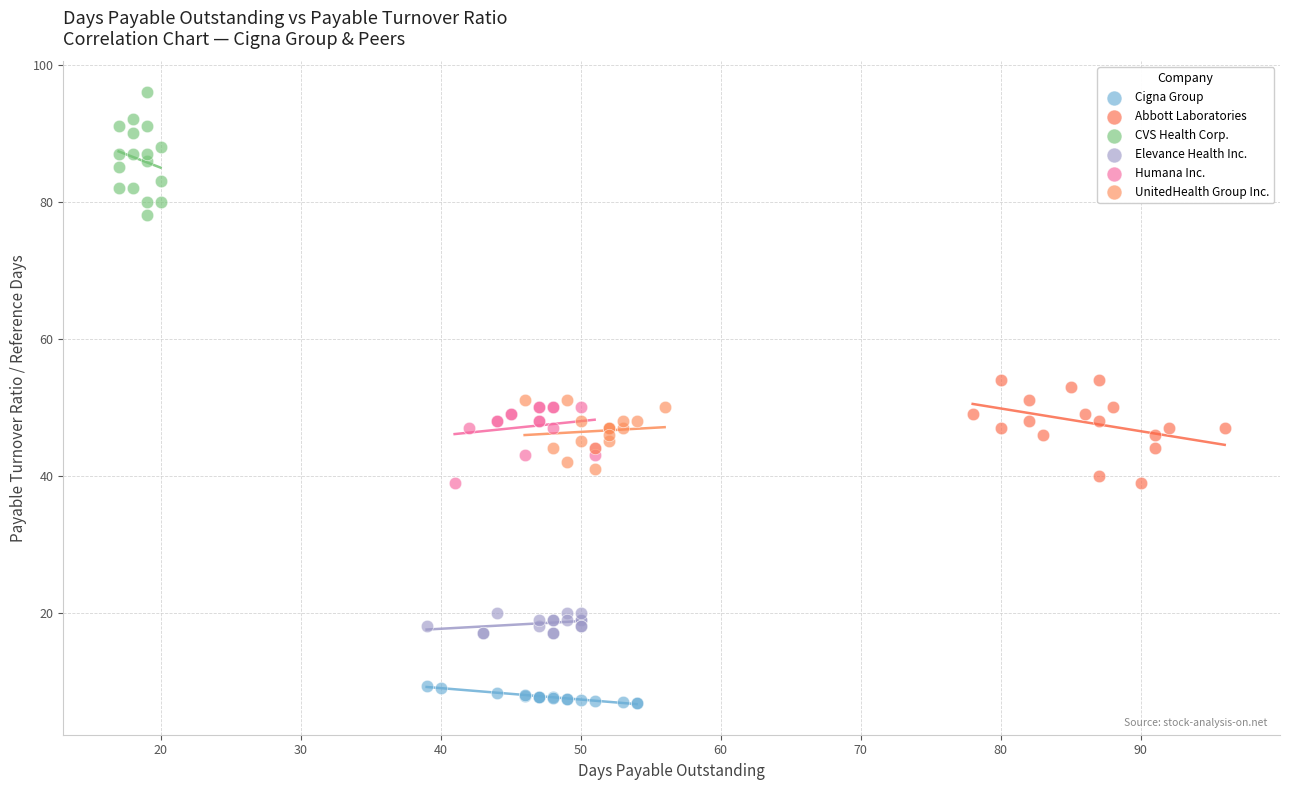

Which series contains the highest Y value?

CVS Health Corp.